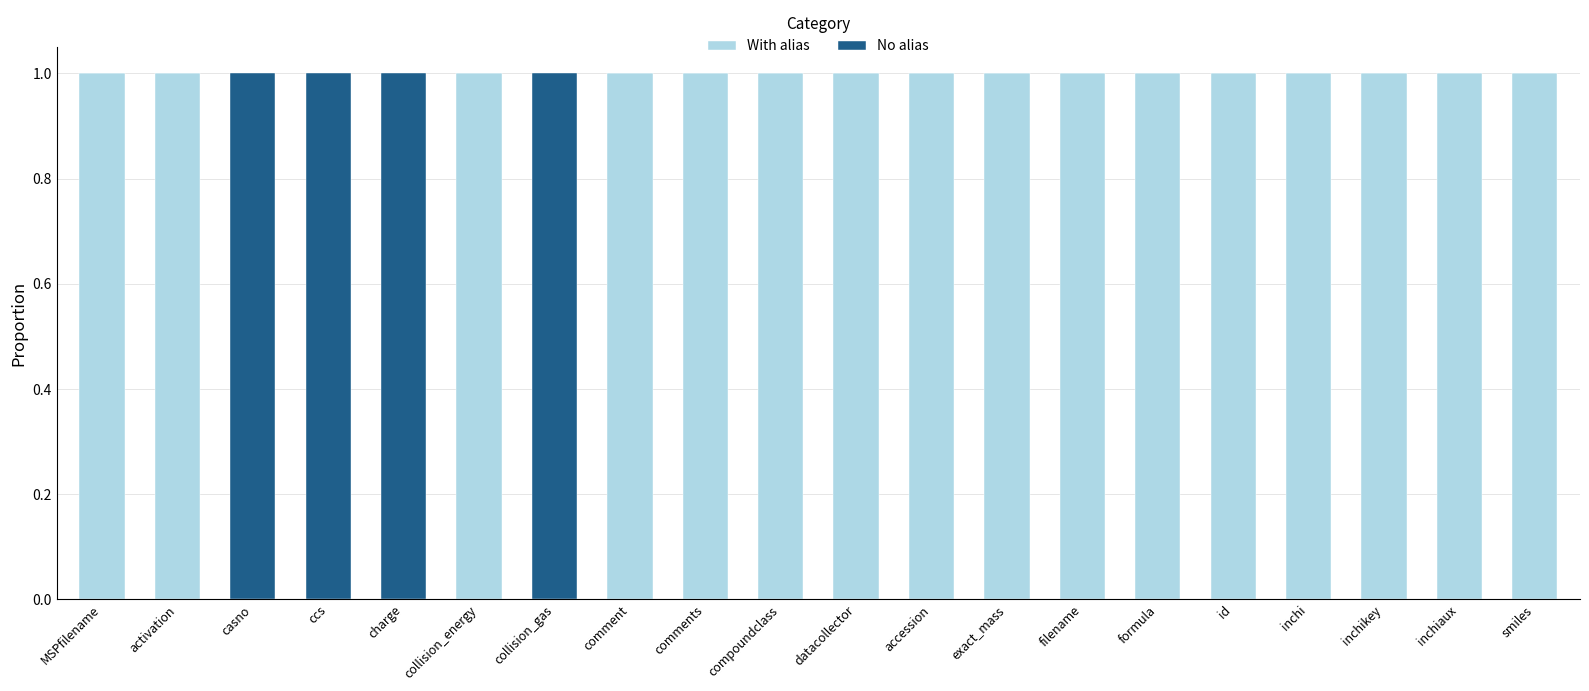

The With alias series shows 2 at inchi. True or false?

False